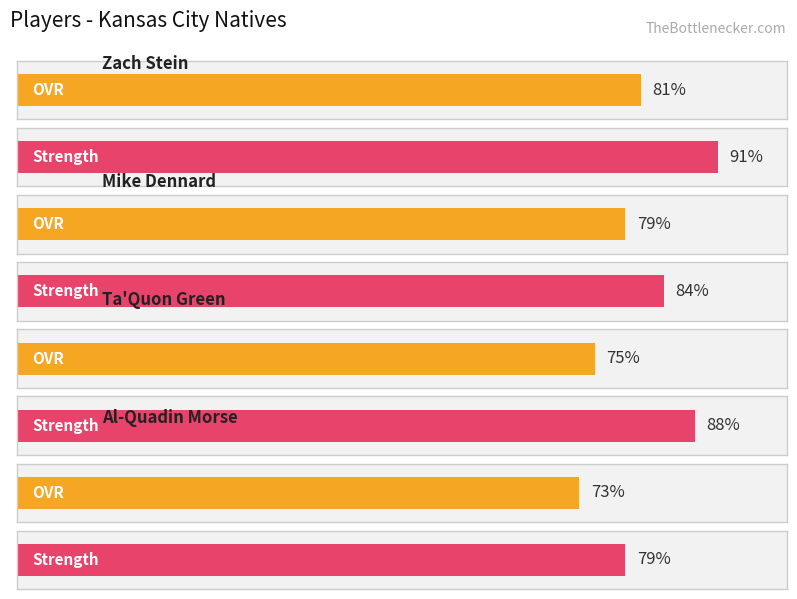

What is the maximum value shown in the chart?

91